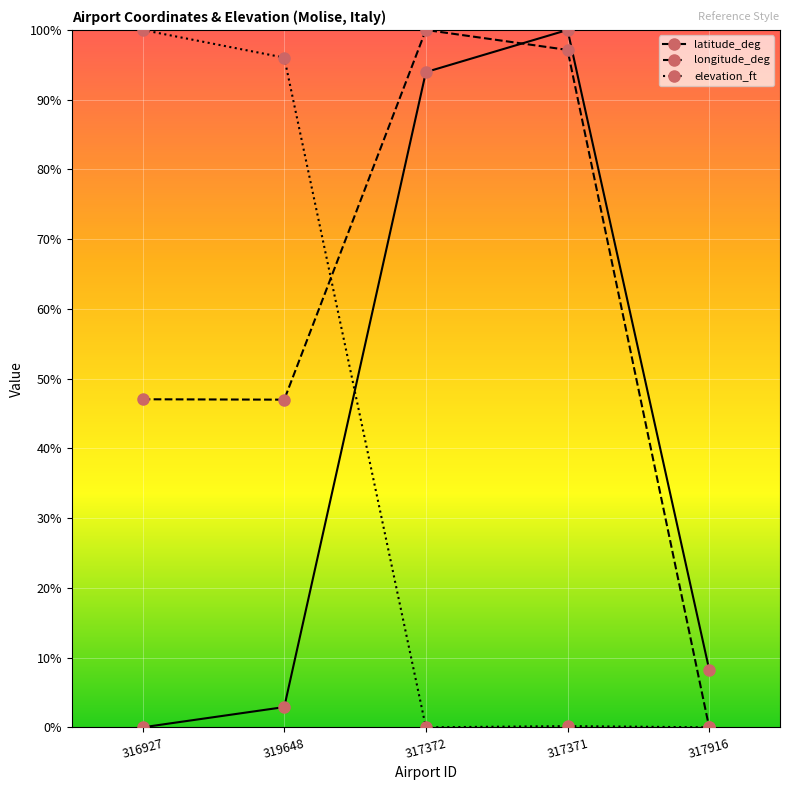

Which series changed the most between 316927 and 317916?

elevation_ft